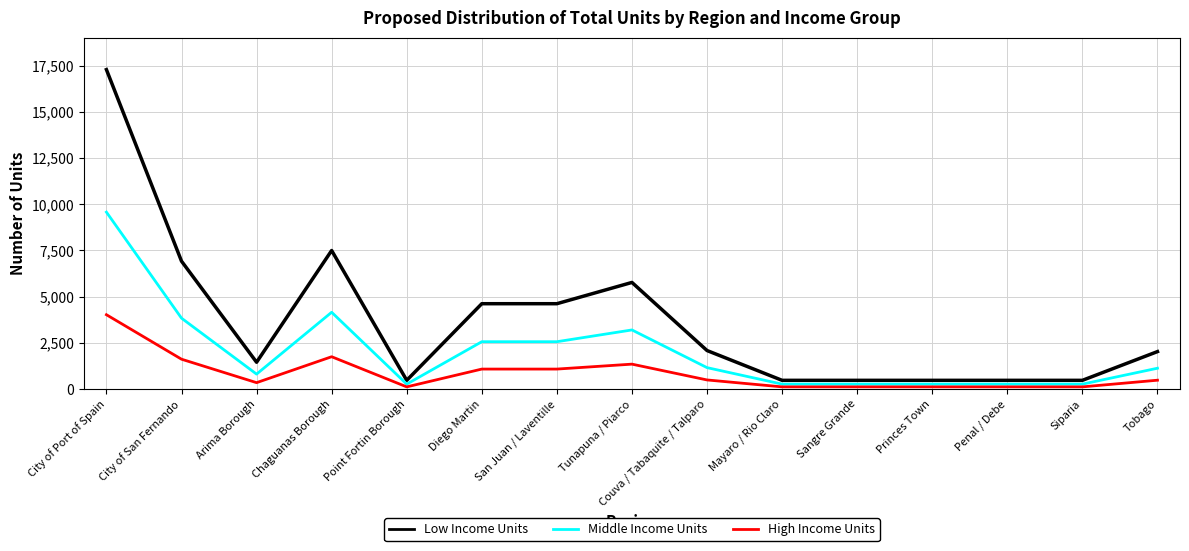

The value of High Income Units at Princes Town is 107. True or false?

True